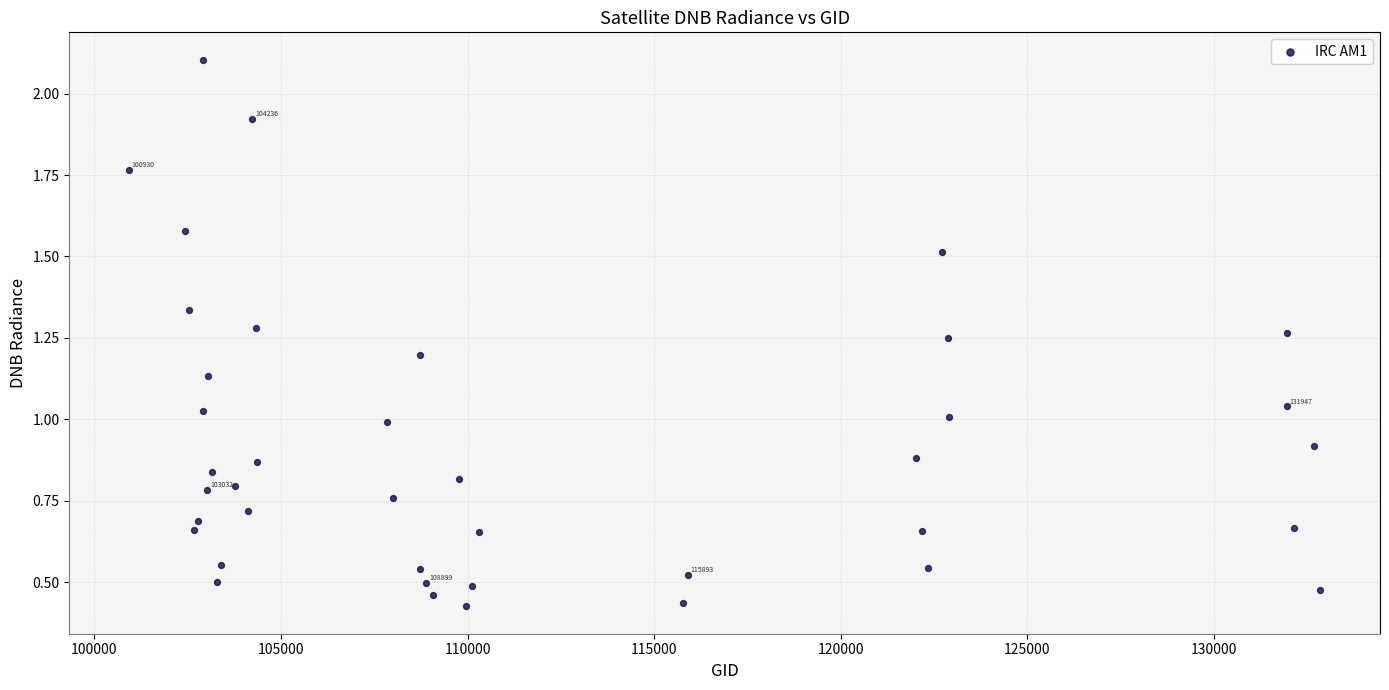

What is the range of X values (max minus min)?

31918.0